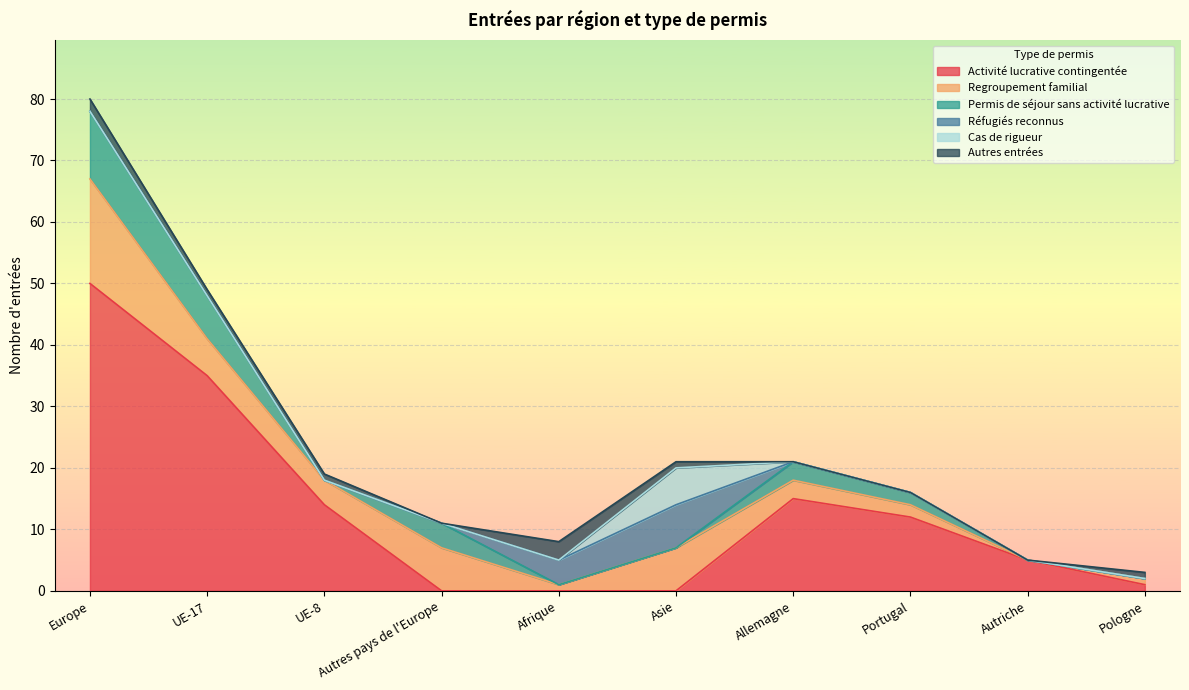

How many times do Cas de rigueur and Autres entrées cross each other?

1